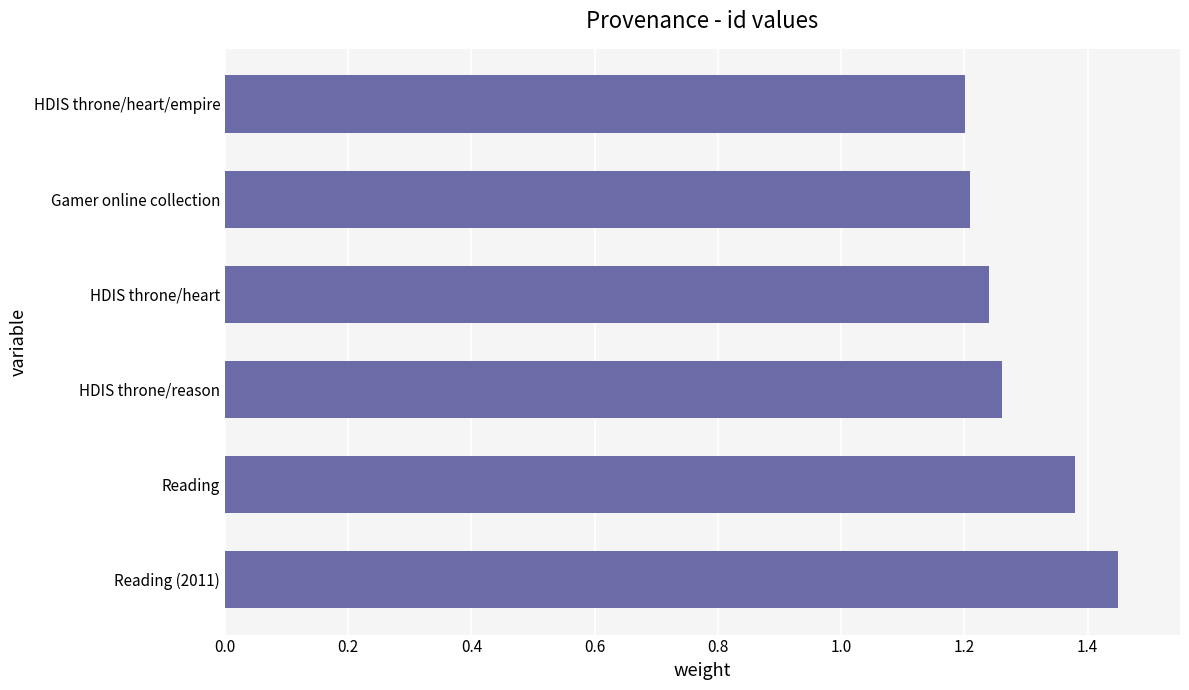

Which has a higher value, Gamer online collection or Reading?

Reading